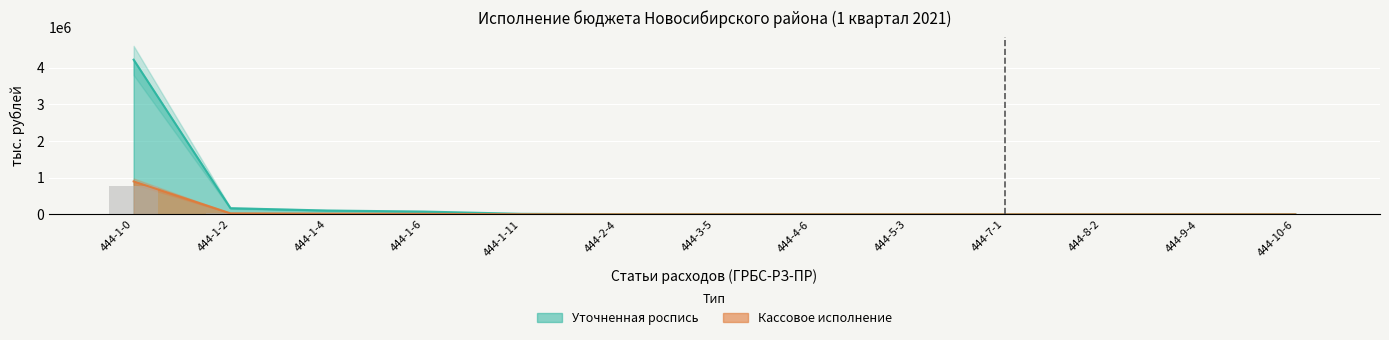

Where does the Уточненная роспись series first go above 2168?

444-1-0